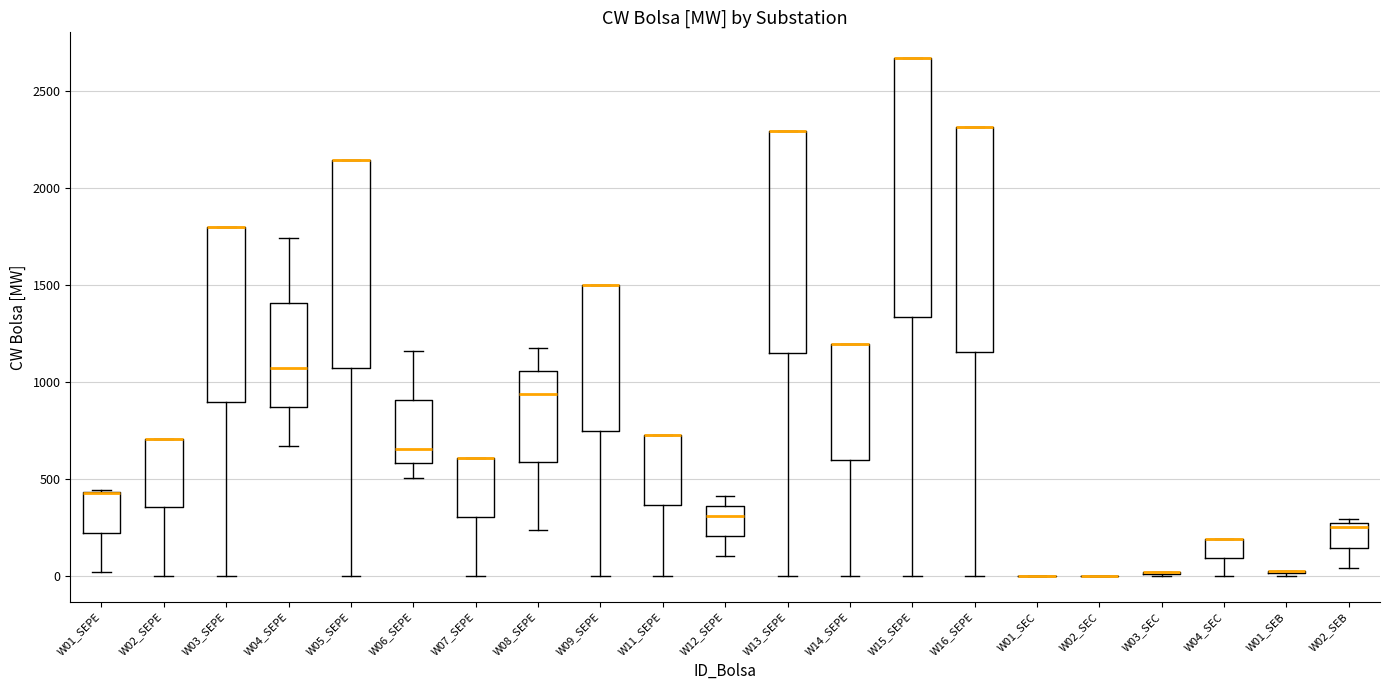

Where does the lower whisker of the box for W03_SEPE end on the y-axis? The values are not printed on the chart, so give them approximately, as read against the axis.

0